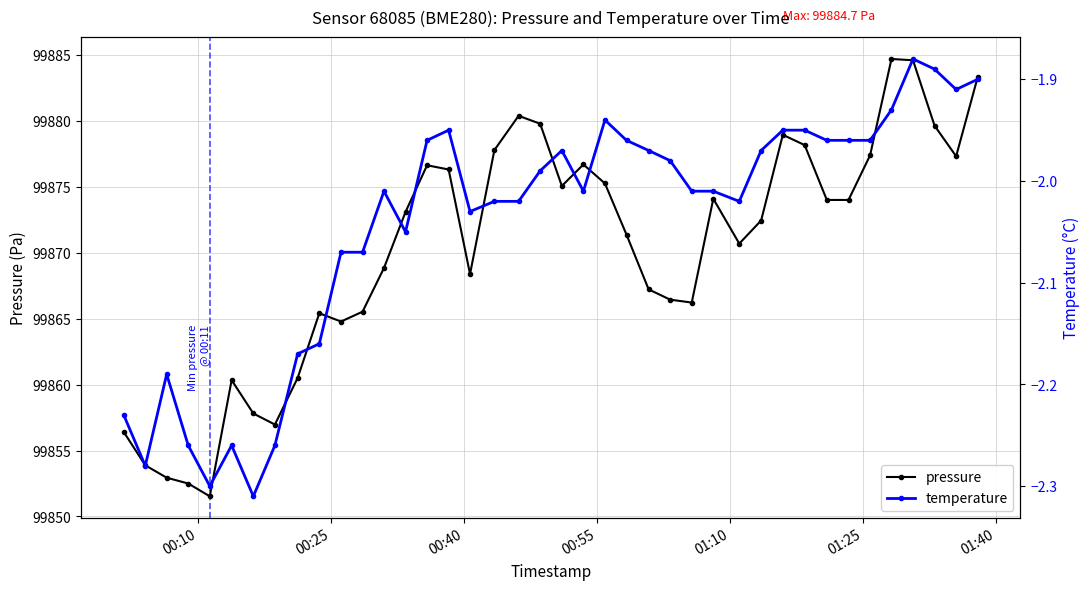

What is the maximum value shown in the chart?

99884.7